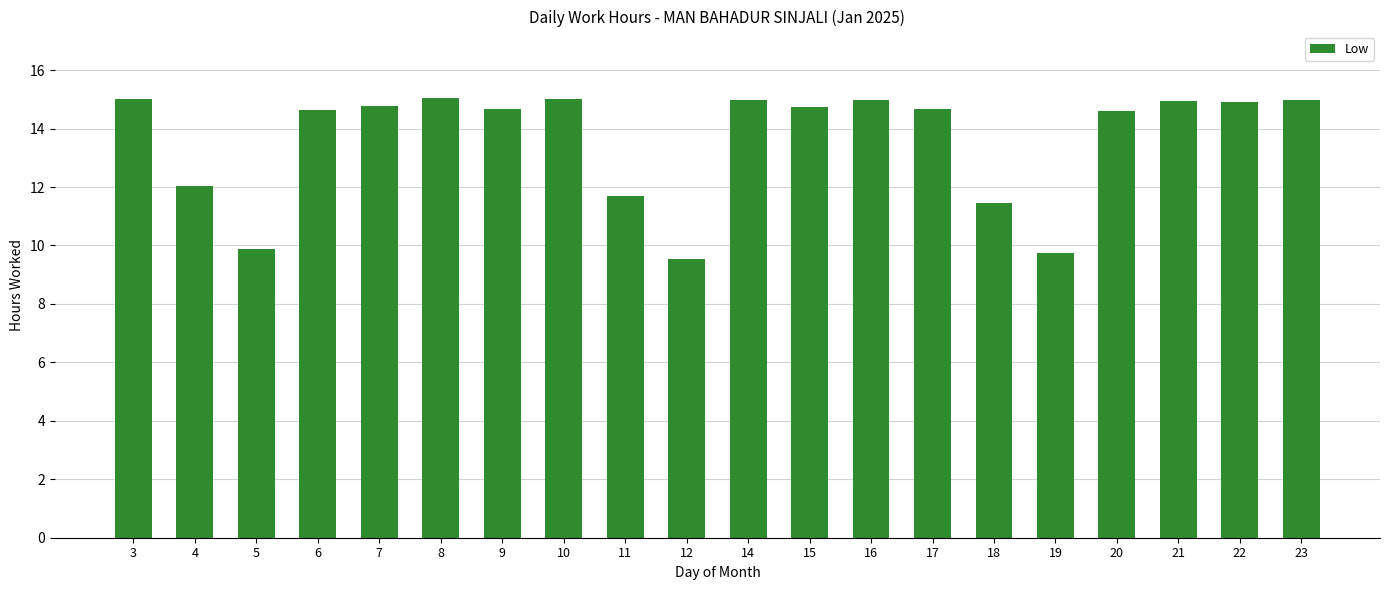

The chart shows a value of 10.2 at 23. True or false?

False